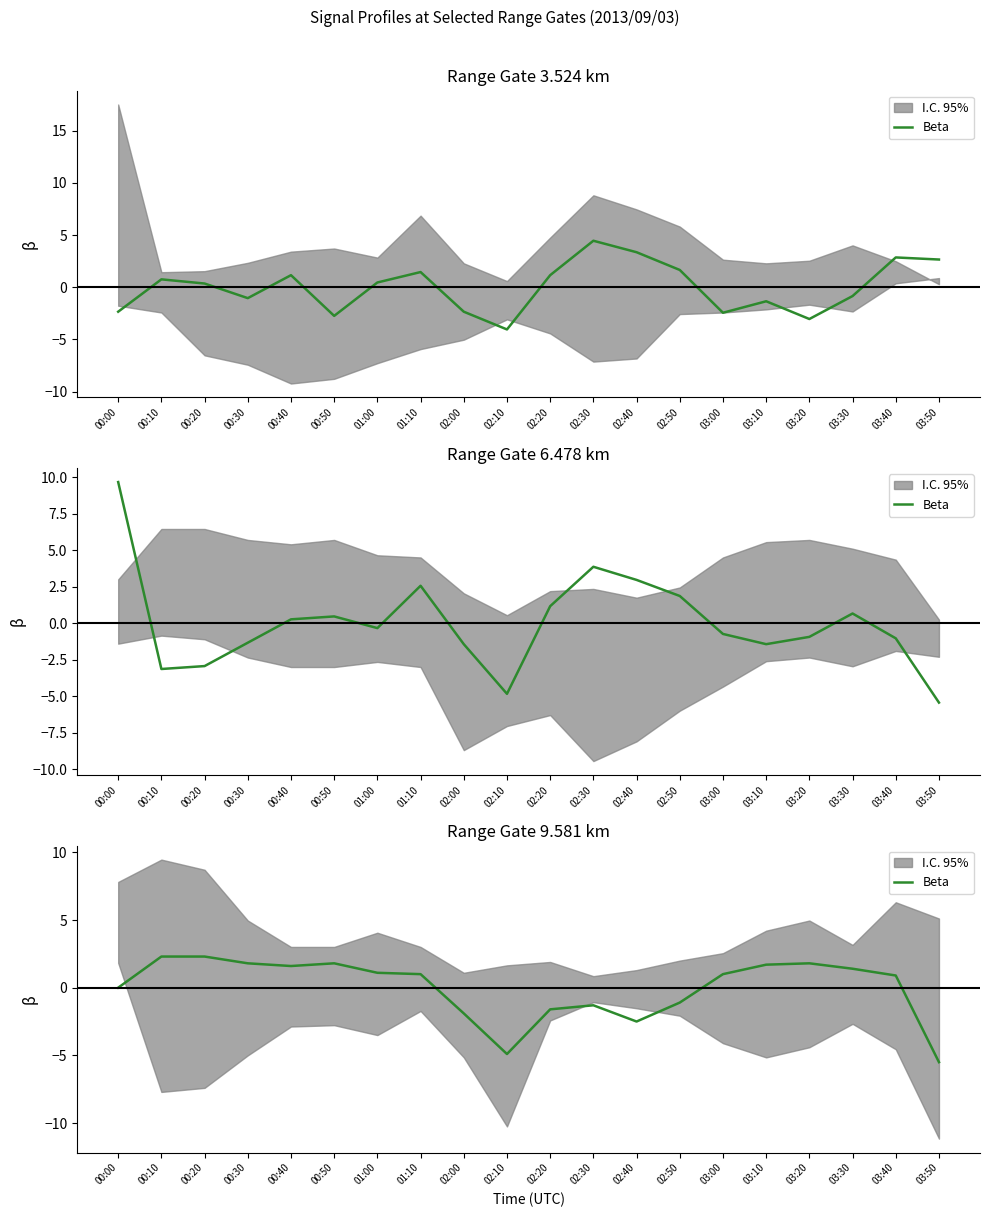

Rank the categories by value from lowest to highest.

03:50, 02:10, 02:40, 02:00, 02:20, 02:30, 02:50, 00:00, 03:40, 01:10, 03:00, 01:00, 03:30, 00:40, 03:10, 00:30, 00:50, 03:20, 00:10, 00:20